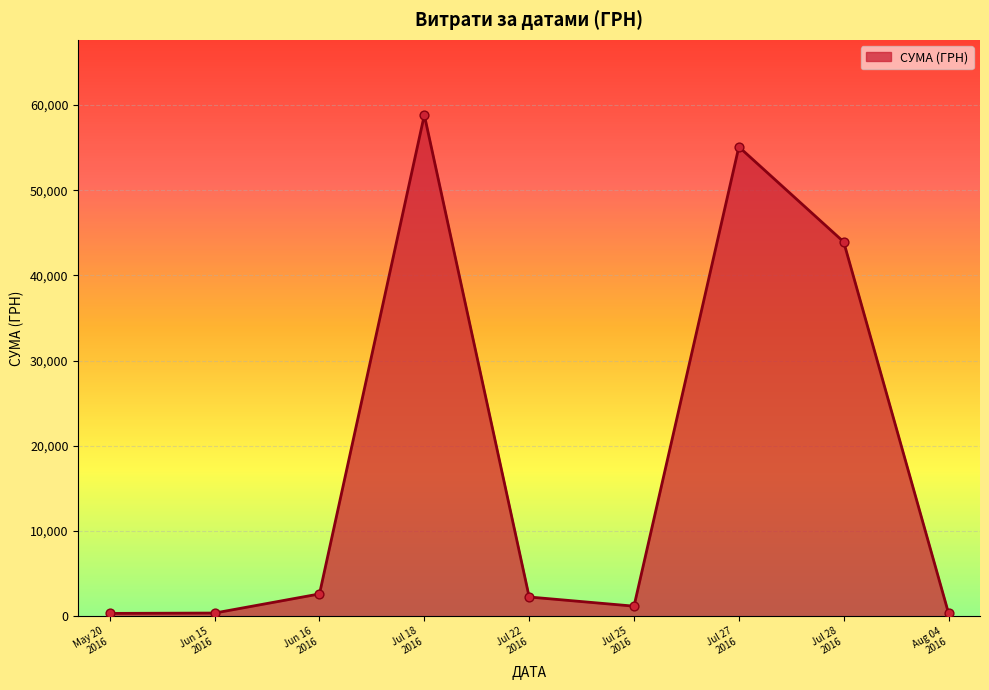

What is the difference between the maximum and minimum values?

58510.0